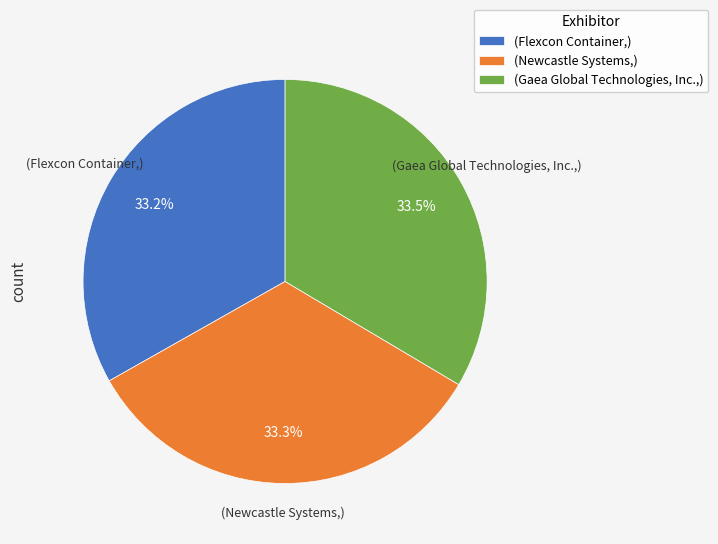

Is the sum of (Flexcon Container,) and (Newcastle Systems,) greater than half?

Yes